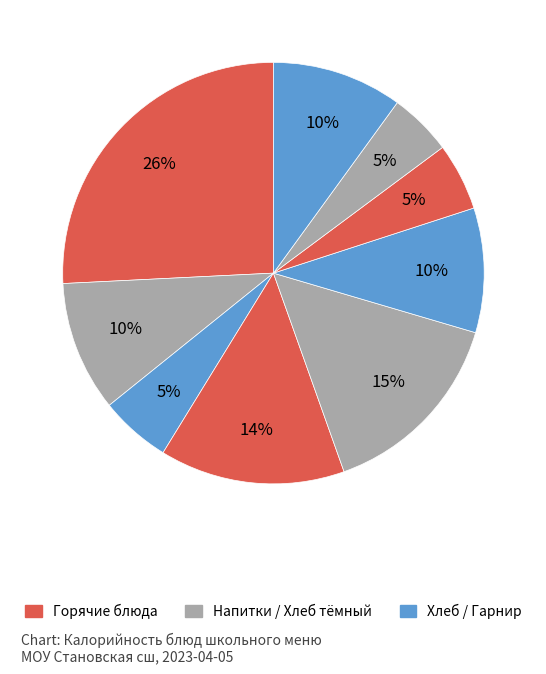

How many slices are in this pie chart?

9